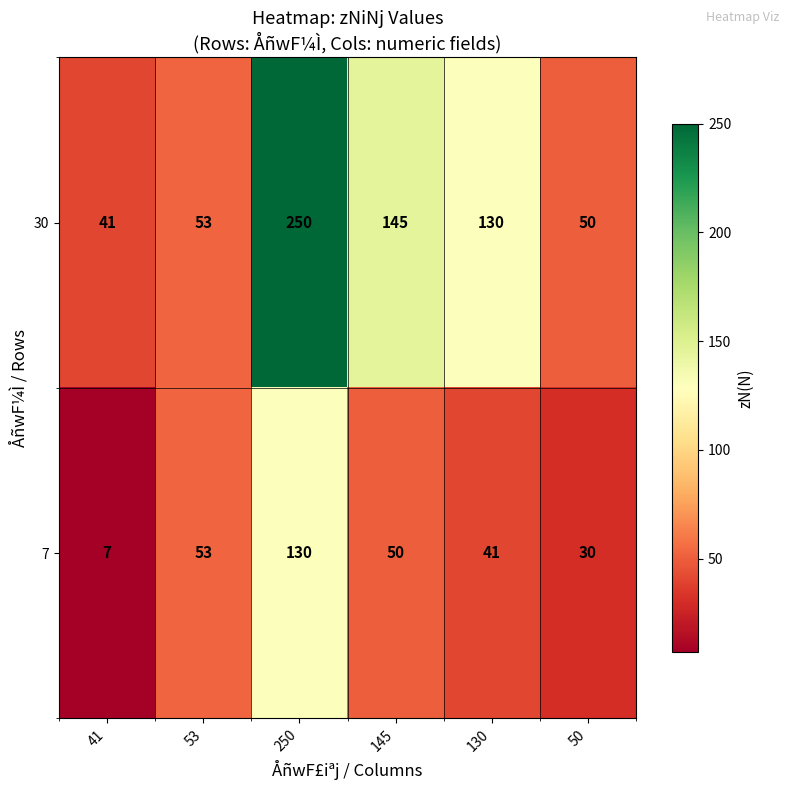

Which series has the largest total across all categories?

30